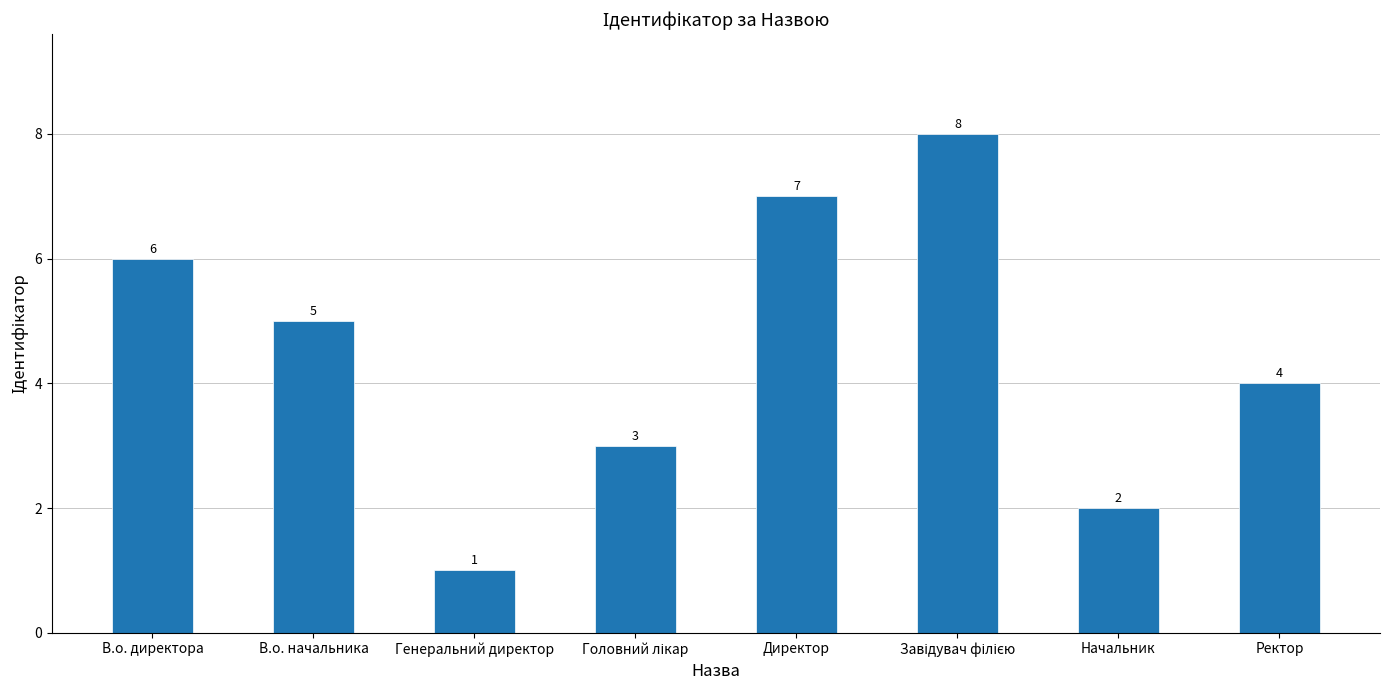

What is the greatest value displayed?

8